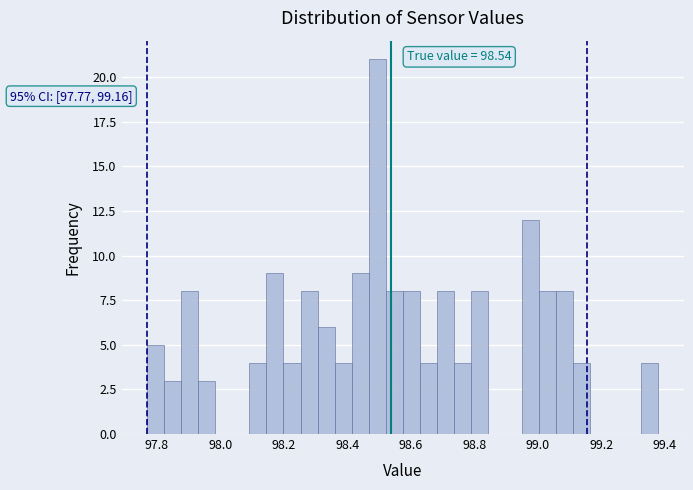

Around what value on the x-axis is the tallest bar? Give the approximate position of its centre, as read against the axis.

98.50